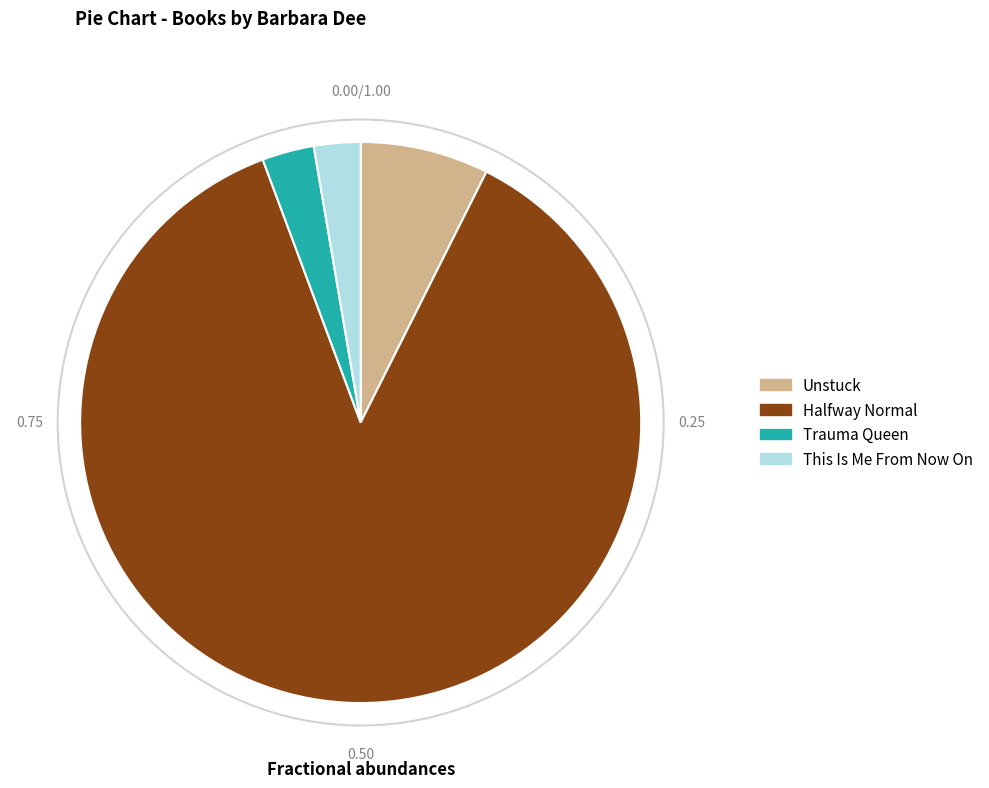

True or false: Halfway Normal accounts for 99% of the total.

False